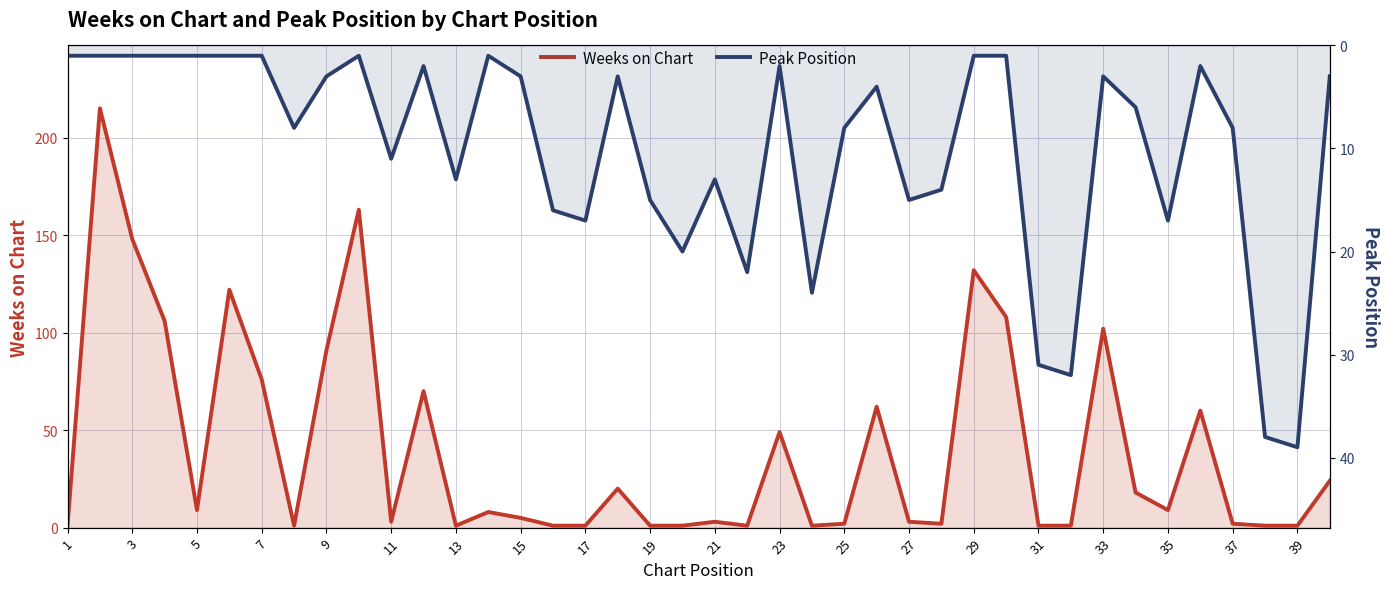

The Peak Position series shows 0 at 7. True or false?

False